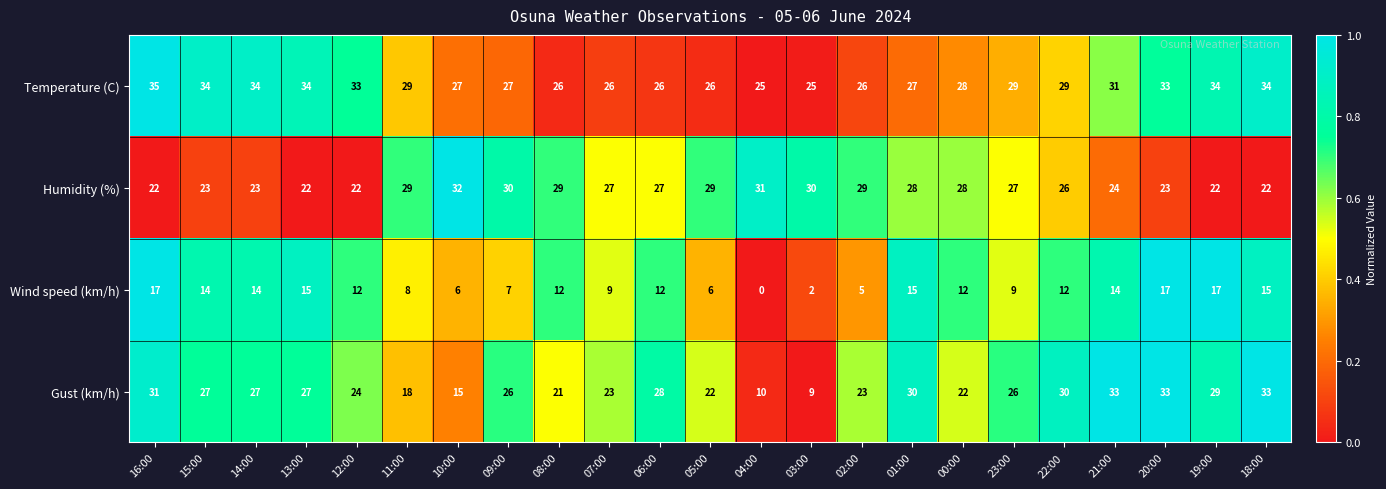

What is the sum of the Temperature (C) values at 16:00 and 22:00?

64